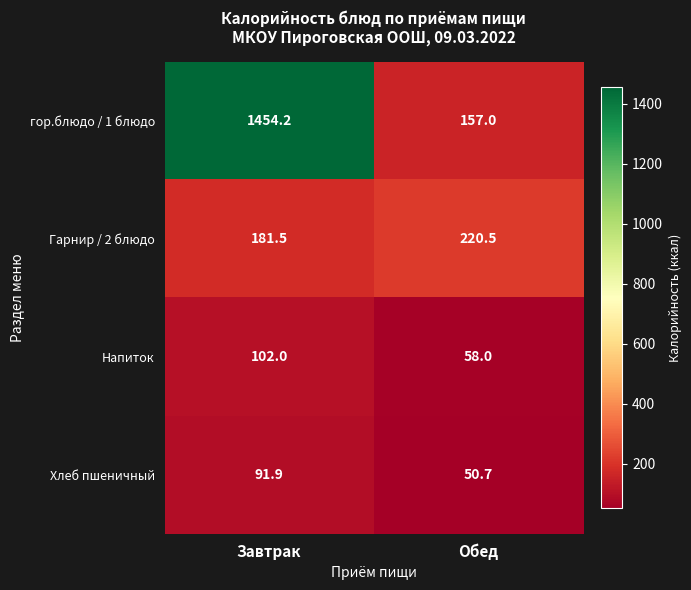

Which series has the largest total across all categories?

гор.блюдо / 1 блюдо